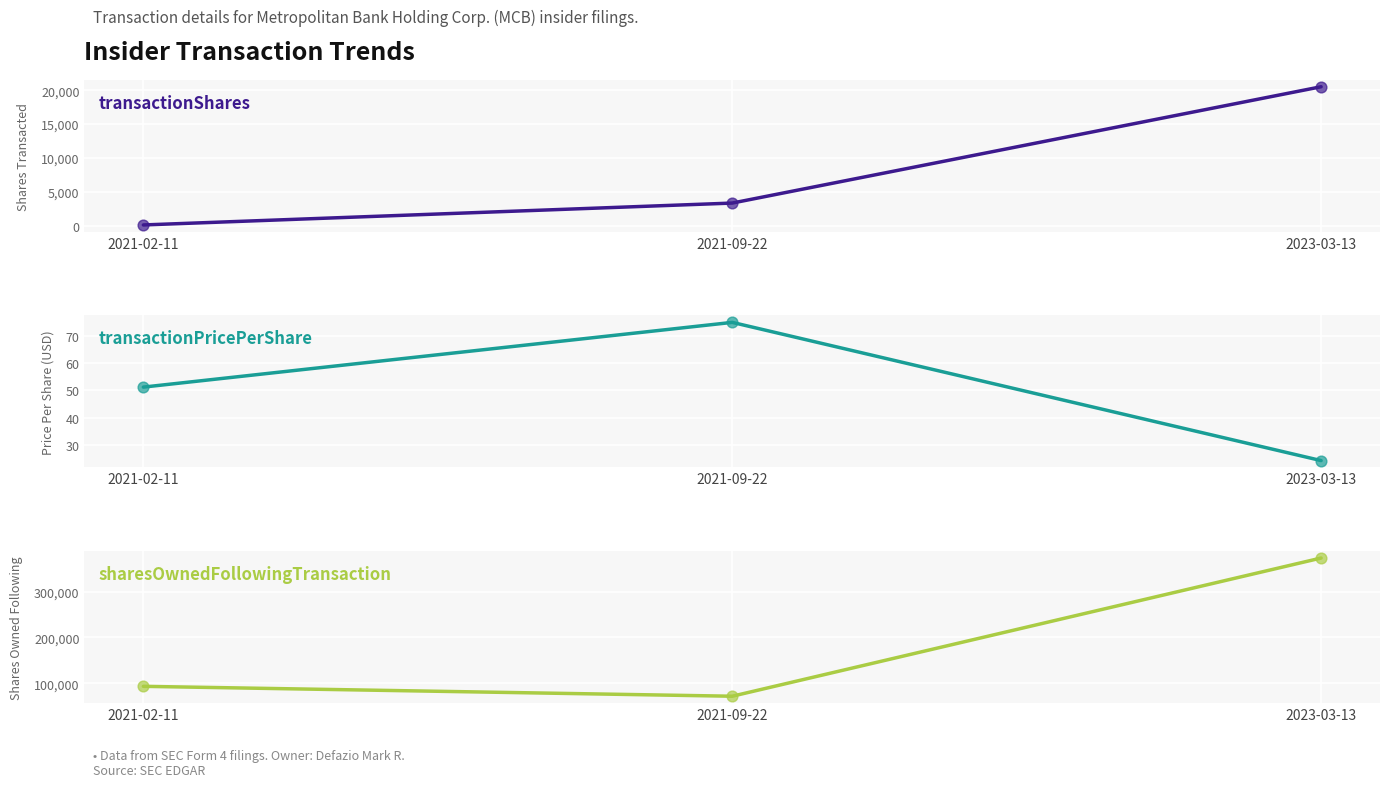

Which series reaches the maximum Y coordinate?

sharesOwnedFollowingTransaction